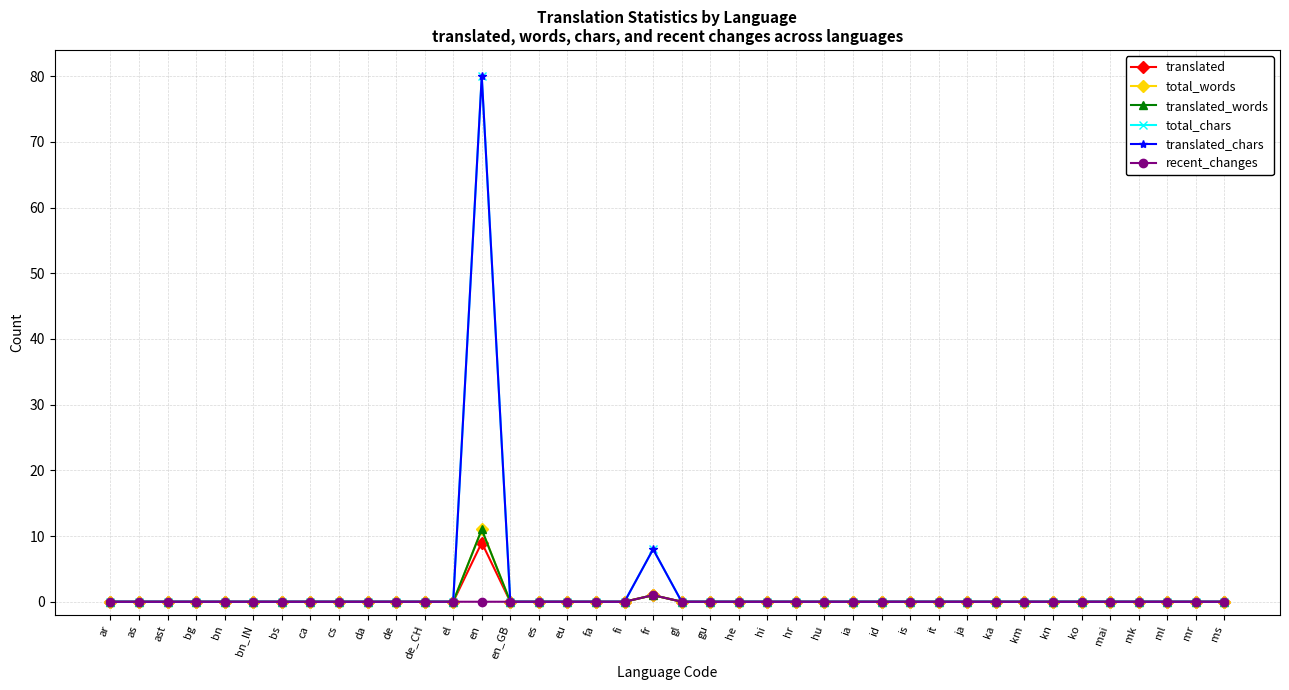

At as, list the series in order from smallest to largest.

translated, total_words, translated_words, total_chars, translated_chars, recent_changes